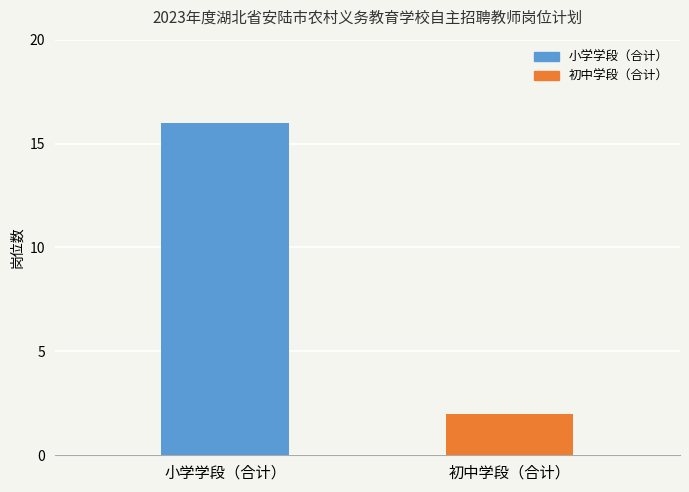

What is the change in value from 小学学段（合计） to 初中学段（合计）?

-14